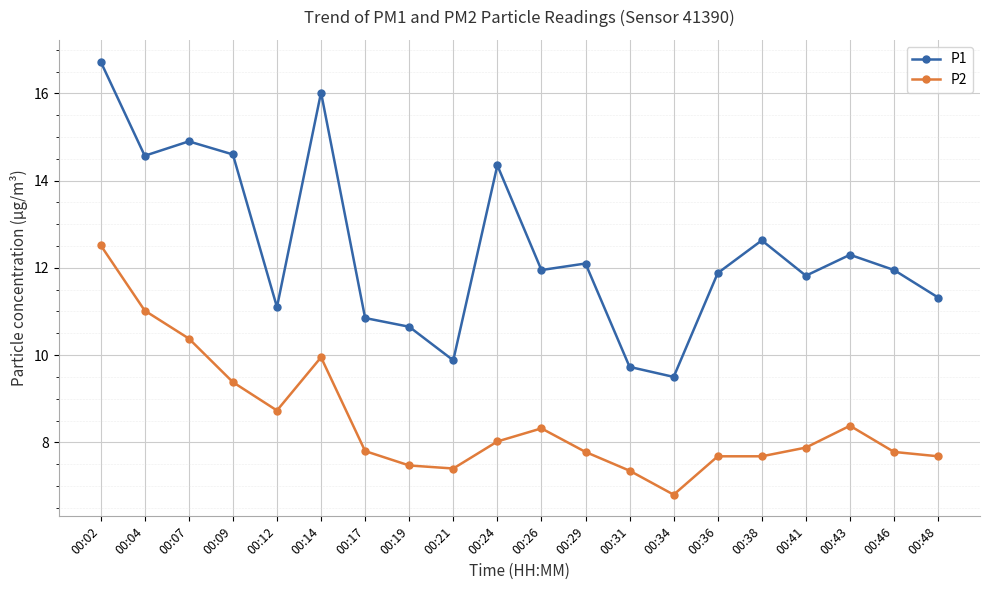

What is the value of the P2 point at the 11th from the left?

8.3